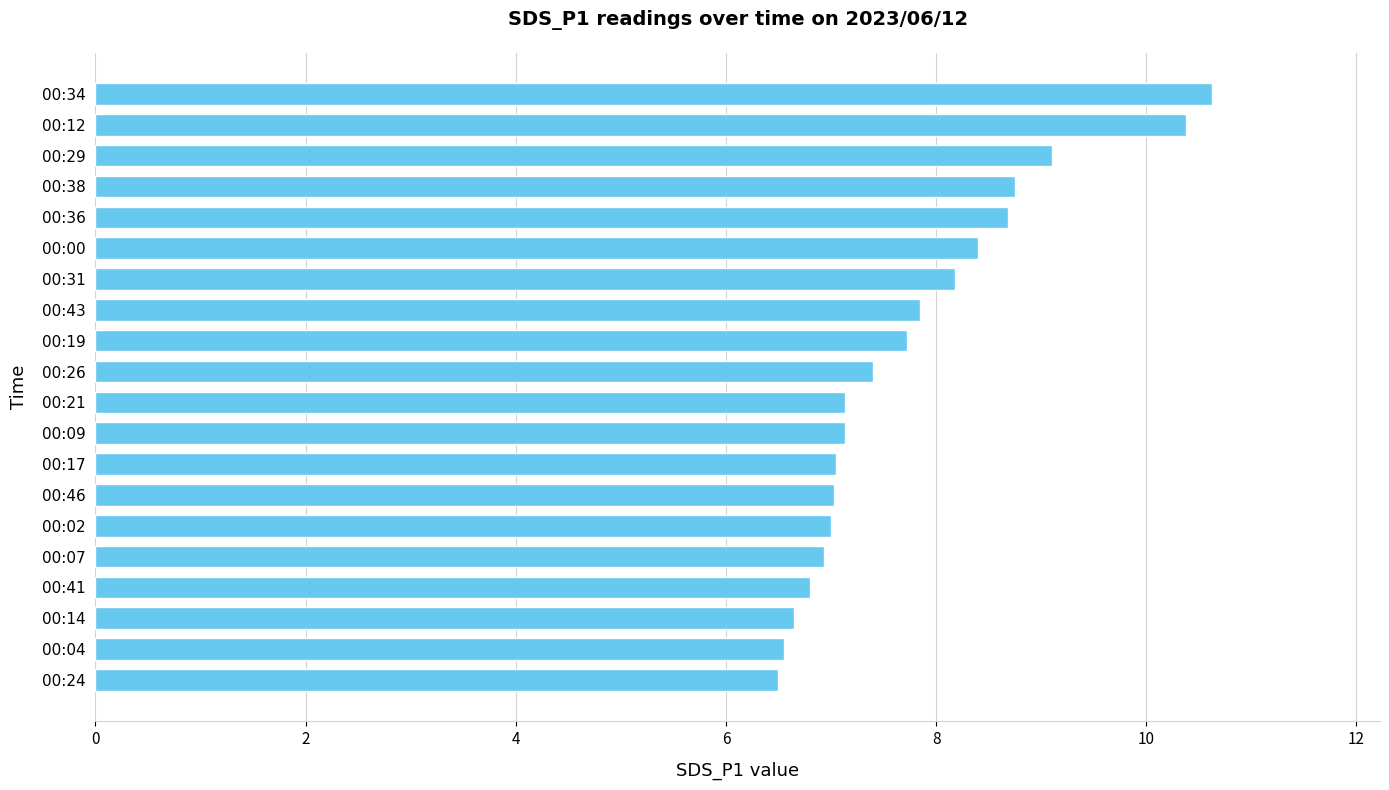

What is the smallest value displayed?

6.5